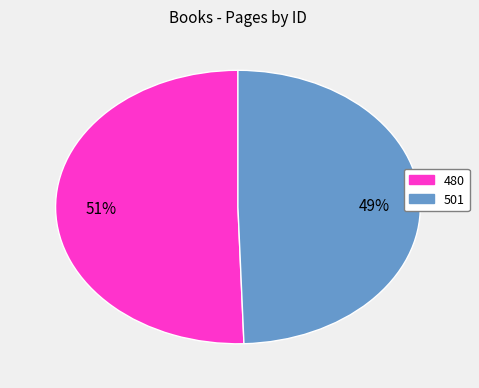

Which slice represents more than half of the pie?

480